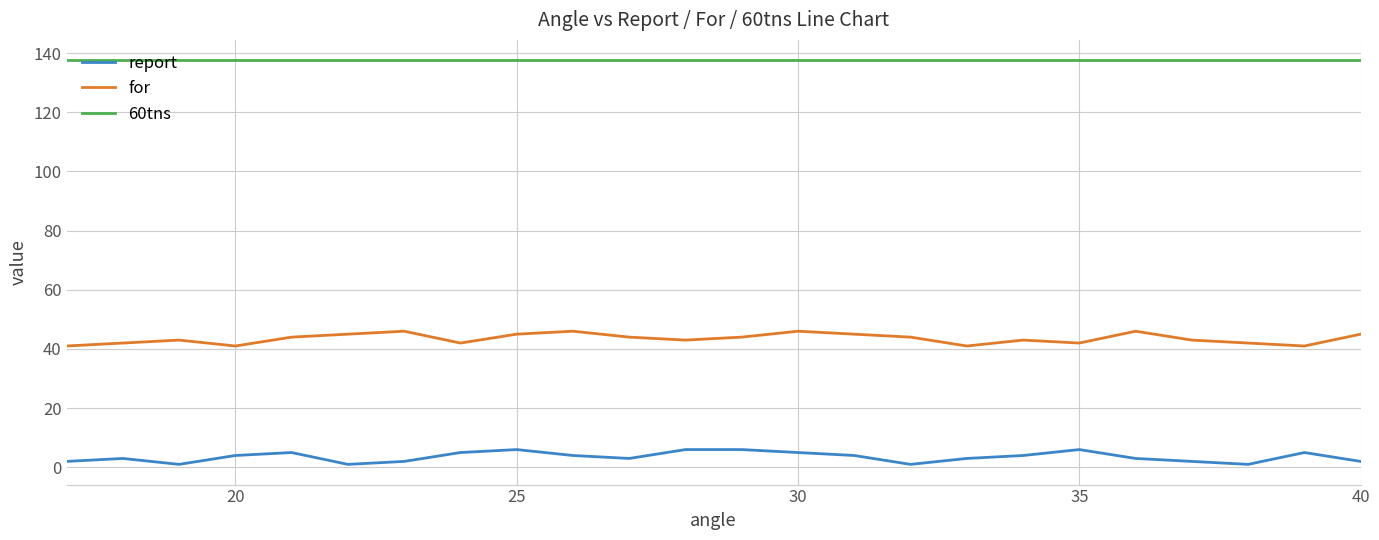

In for, how many points are higher than both neighbors (excluding endpoints)?

6